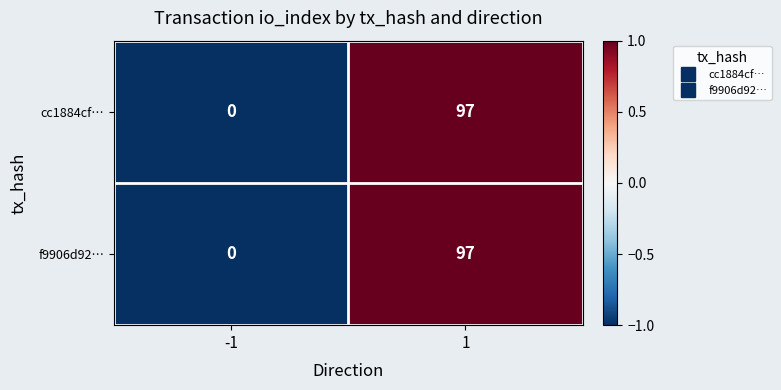

True or false: cc1884cf… has a value of 0 at -1.

True